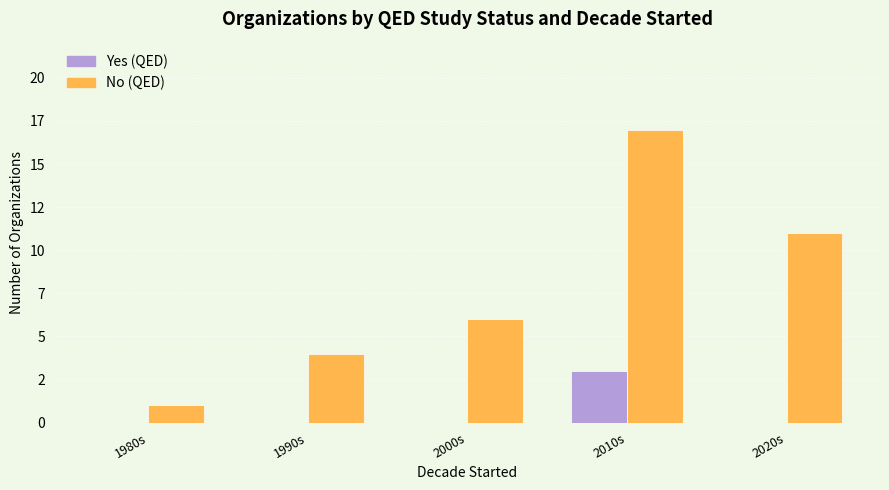

True or false: Yes (QED) has a value of 0 at 1990s.

True